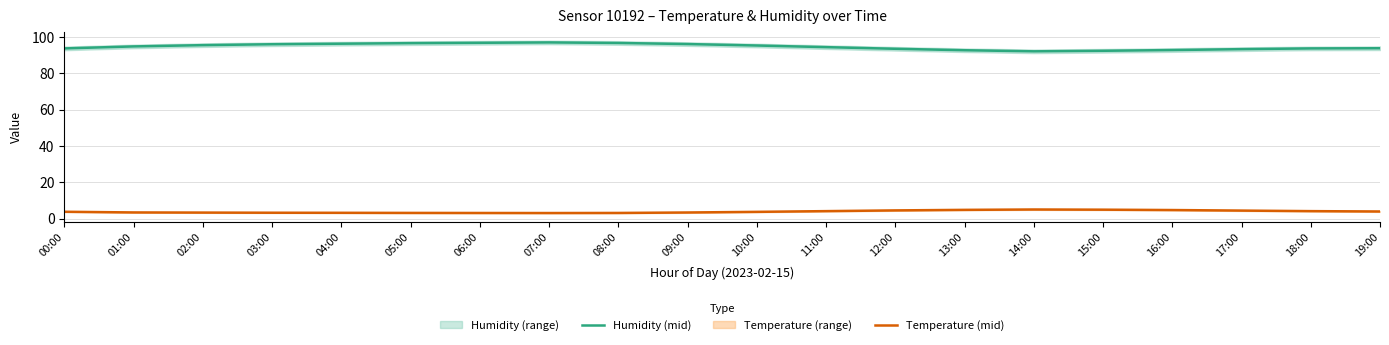

At which label does Temperature (mid) reach its peak?

14:00